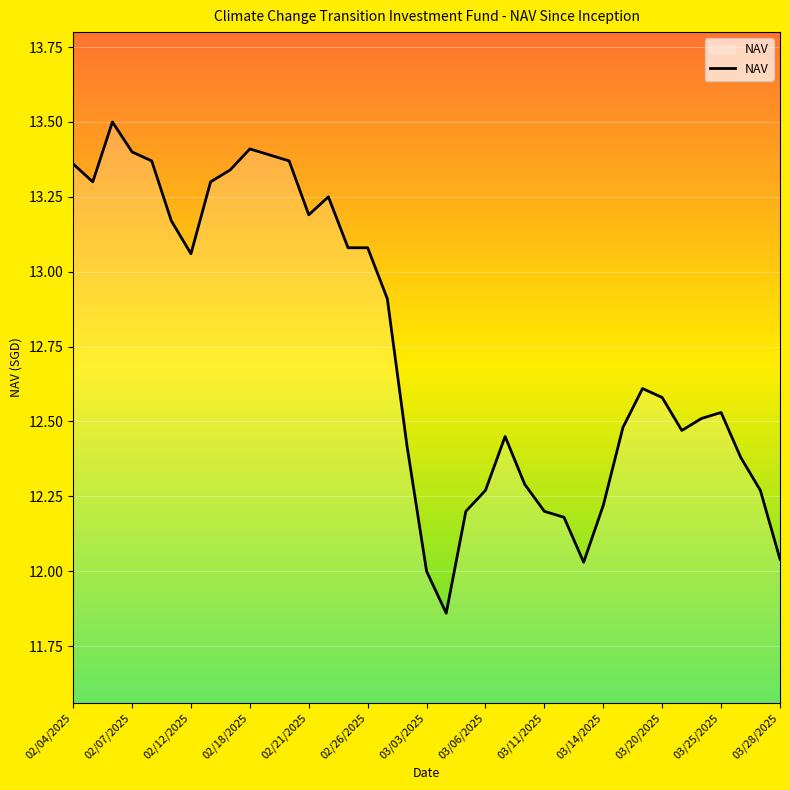

What is the greatest value displayed?

13.5